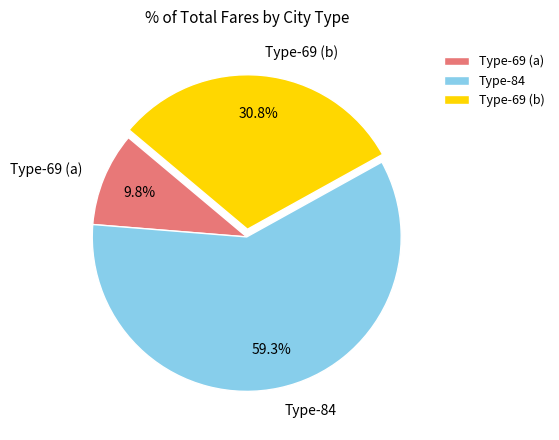

Which slice represents more than half of the pie?

Type-84